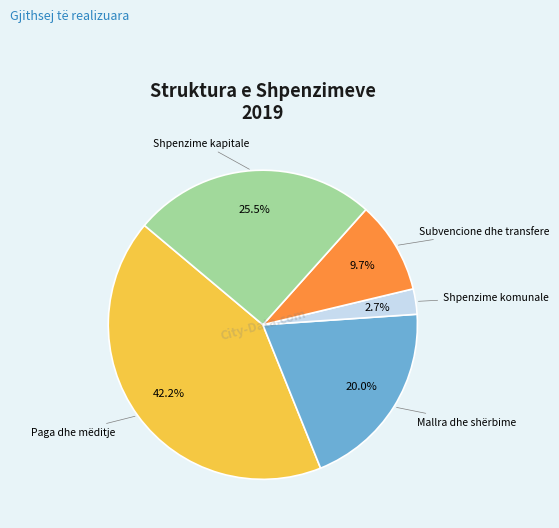

The Paga dhe mëditje slice represents 30% of the pie. True or false?

False